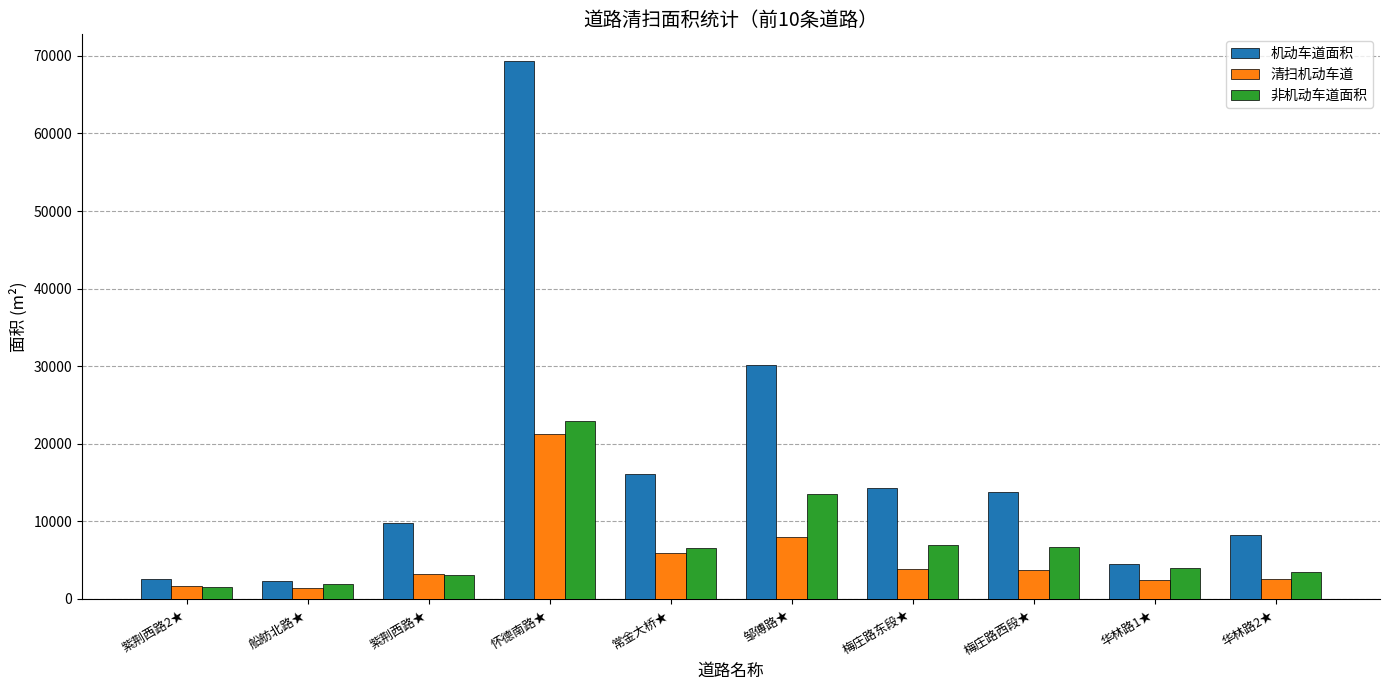

The value of 清扫机动车道 at 华林路1★ is 2436.0. True or false?

True